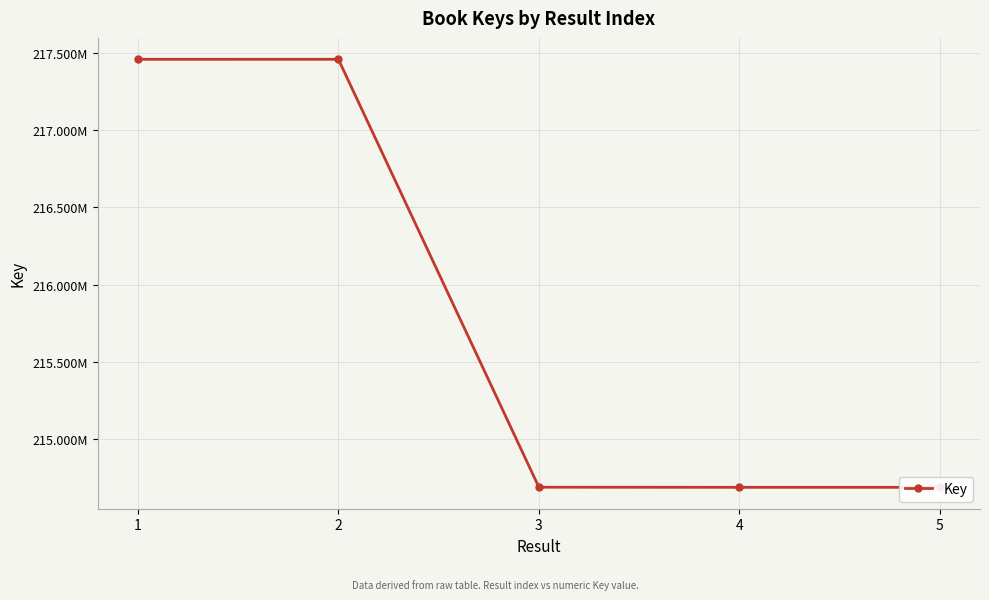

List the labels in order of value, largest first.

2, 1, 3, 5, 4